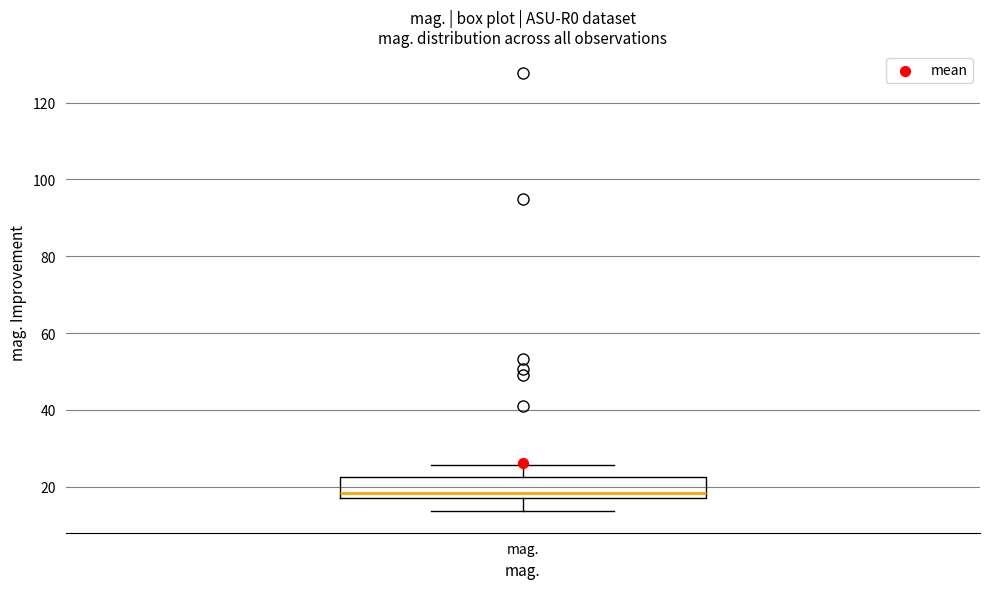

Transcribe this box plot: give where the median line is, the range the box spans, and where the two whiskers end, as read against the y-axis. The values are not printed on the chart, so give them approximately, as read against the axis.

median 18 (just above the box's lower edge), box 18 to 22, whiskers 14 to 26